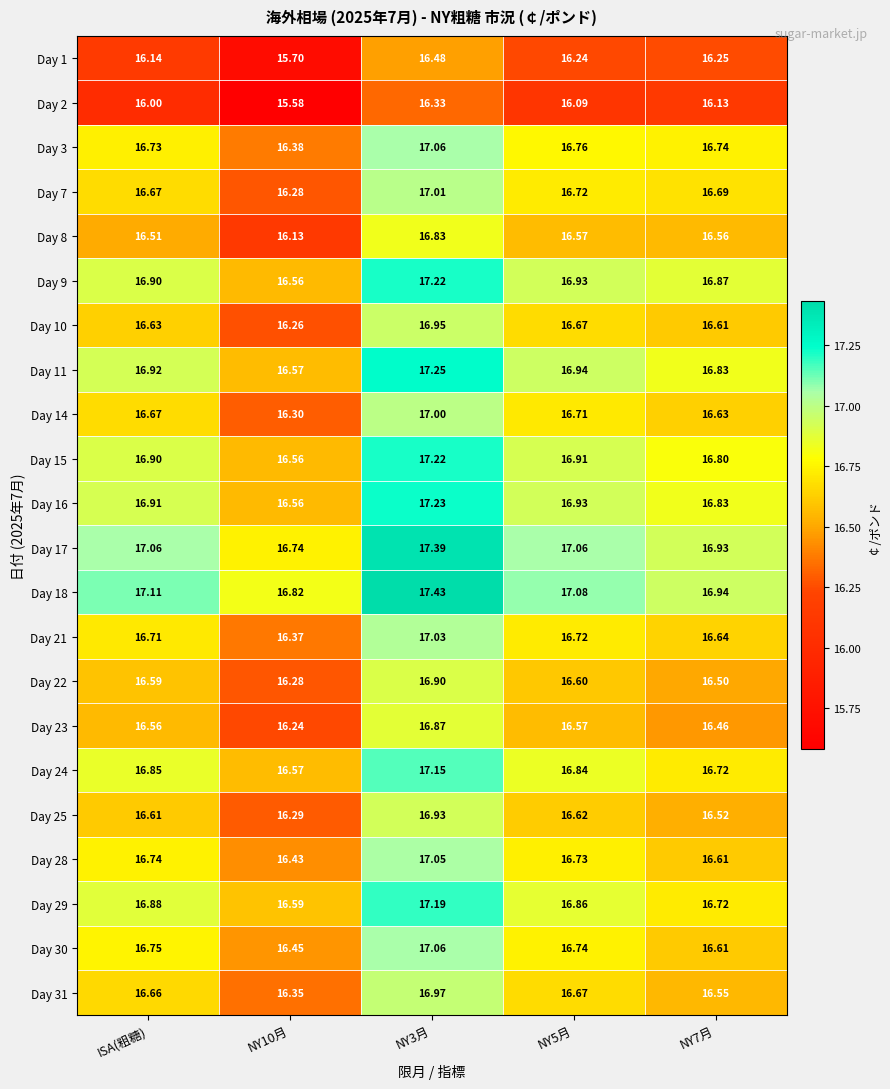

Is the value of Day 10 at NY5月 greater than the value of Day 21 at NY10月?

Yes